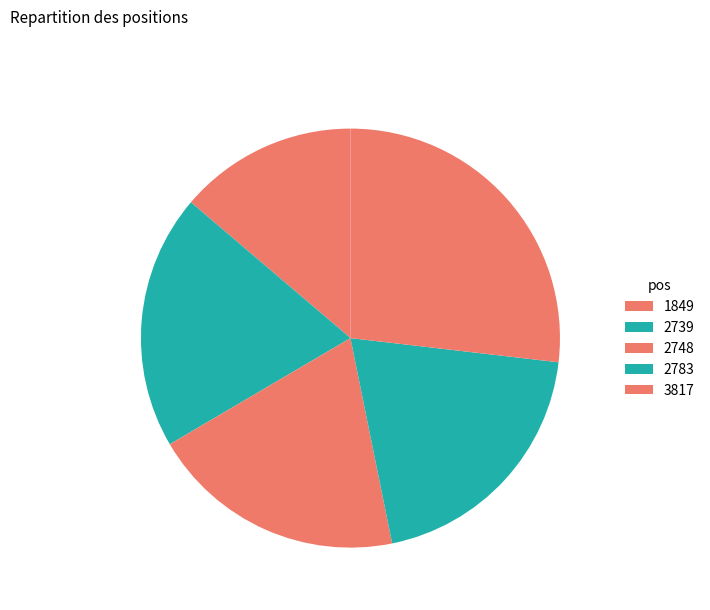

What is the largest slice in the pie chart?

3817